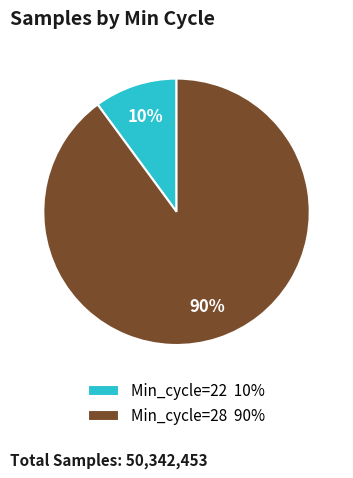

The Min_cycle=28 90% slice represents 97% of the pie. True or false?

False